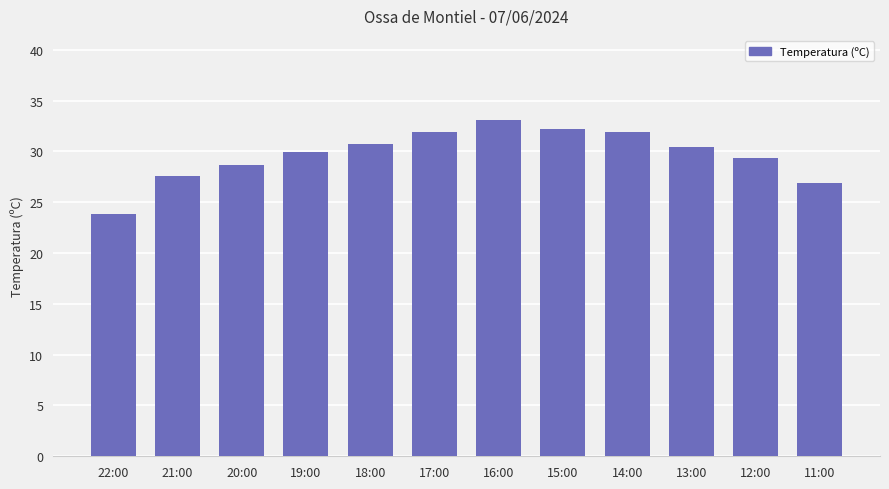

Read the value at 15:00.

32.2